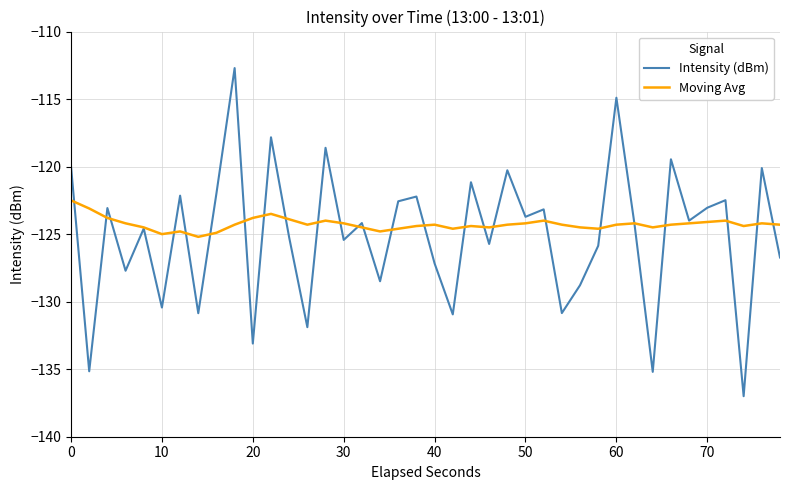

In Intensity (dBm), how many points are higher than both neighbors (excluding endpoints)?

15